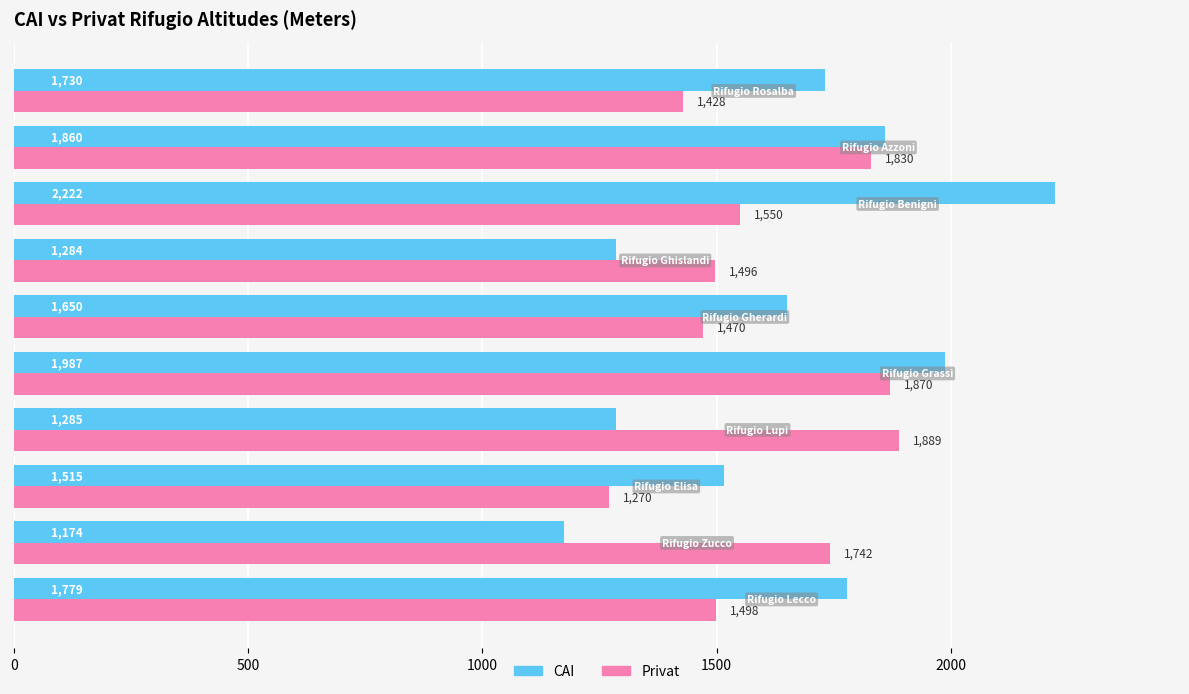

What is the sum of all CAI values?

16486